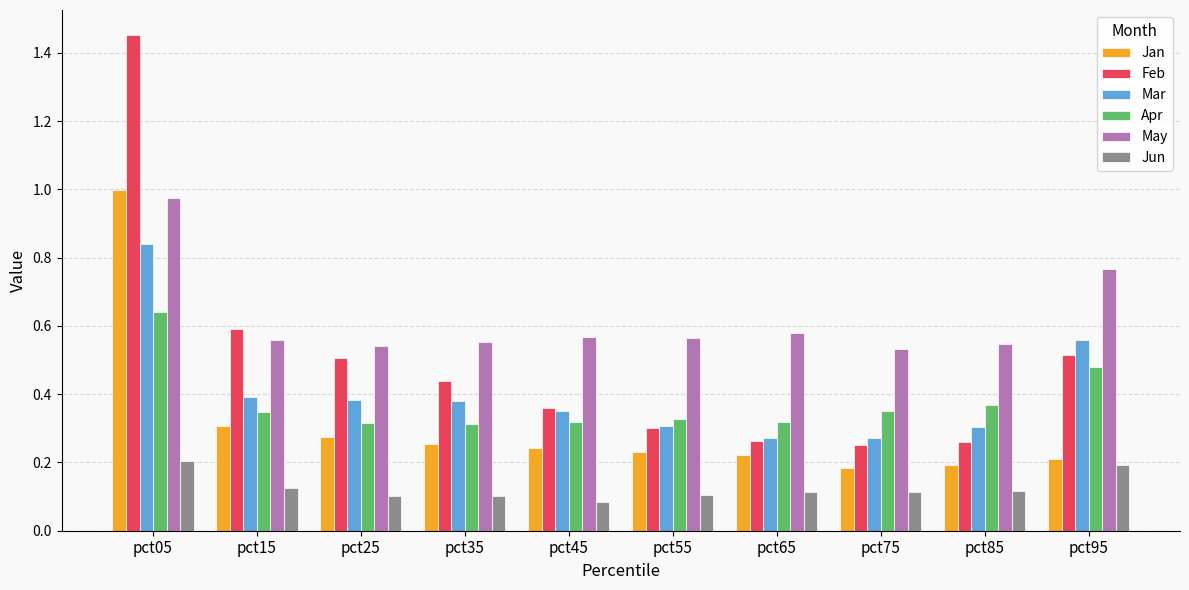

How many bars are there in each group?

6